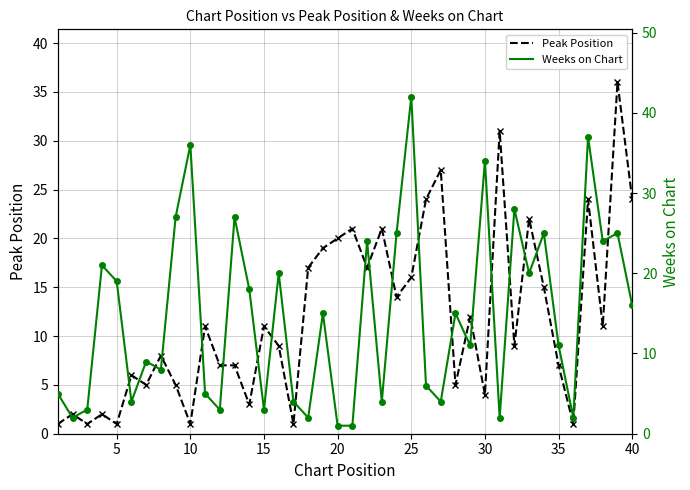

What is the smallest value displayed?

1